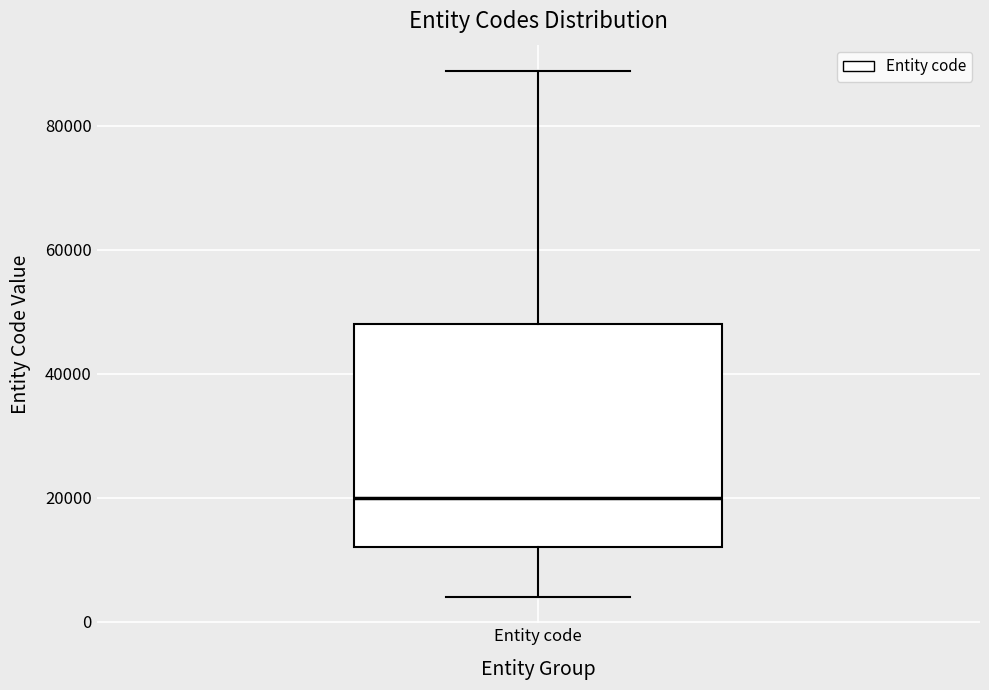

Where does the median line of the box for Entity code sit on the y-axis? The values are not printed on the chart, so give them approximately, as read against the axis.

20000